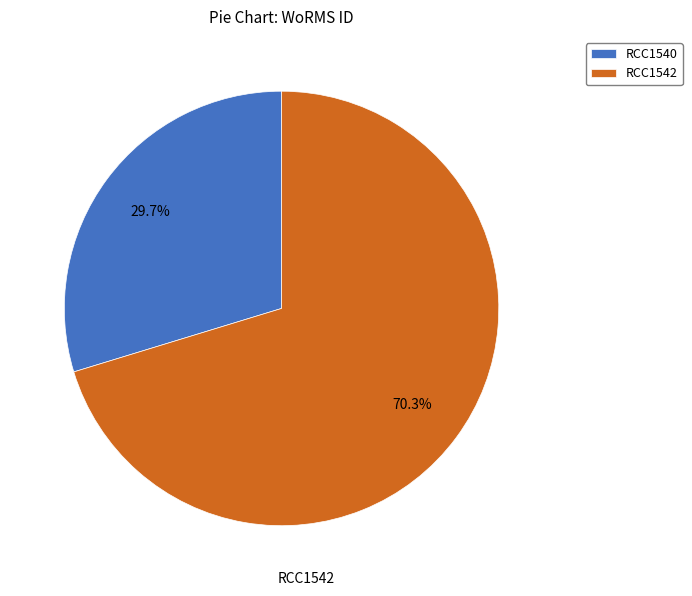

To the nearest percent, what portion does RCC1542 represent?

70%